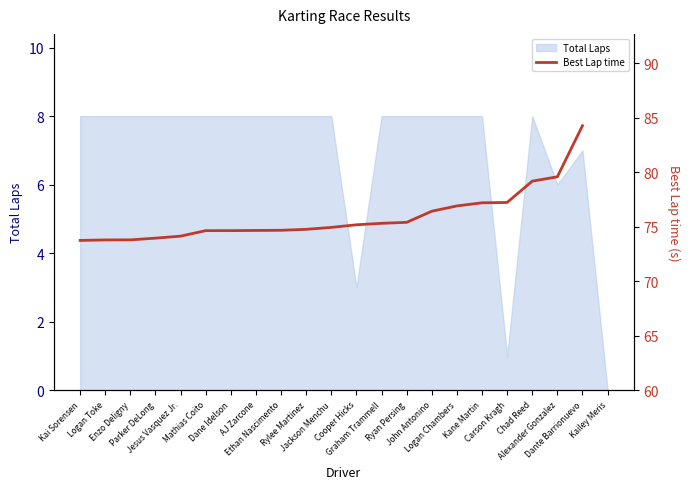

What is the difference between the maximum and minimum values?

10.5